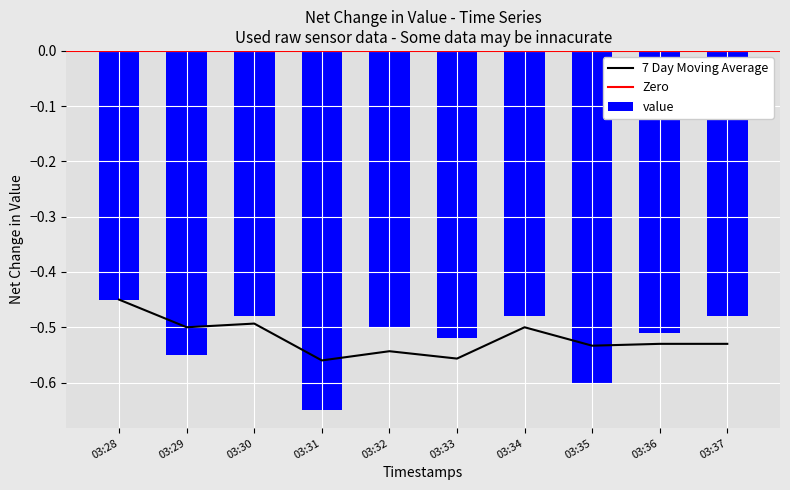

Is it true that the value at 03:31 is -0.3?

False